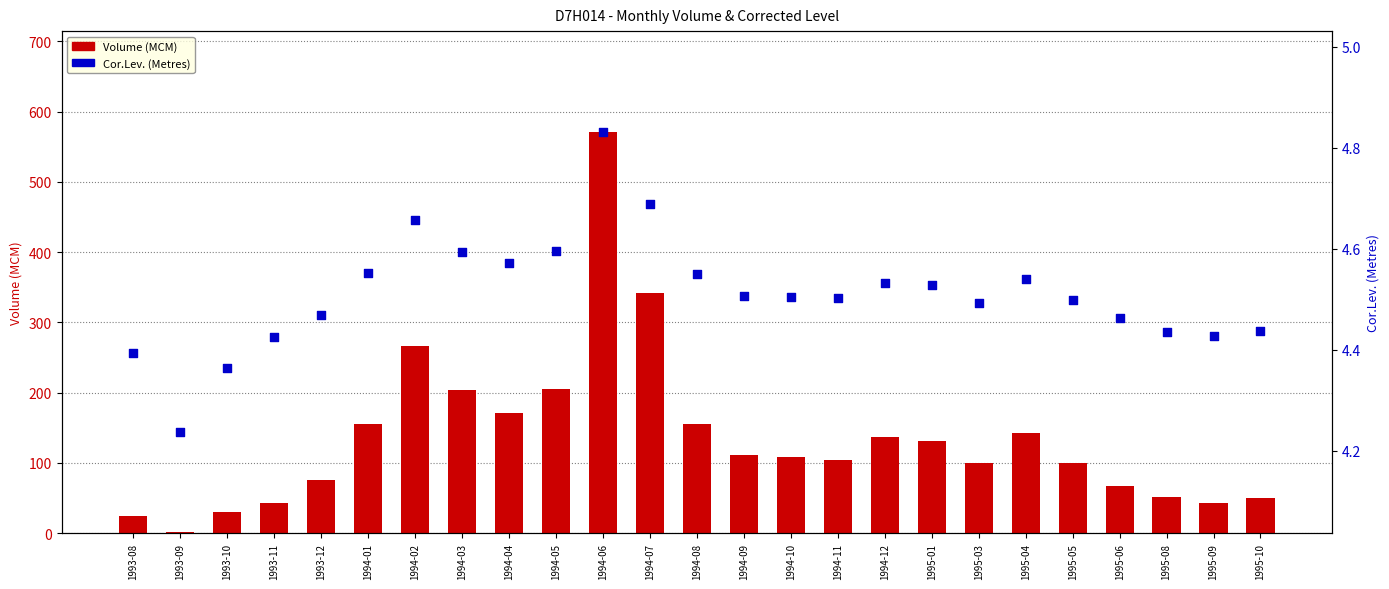

Which series has the largest Y range (max minus min)?

Volume (MCM)